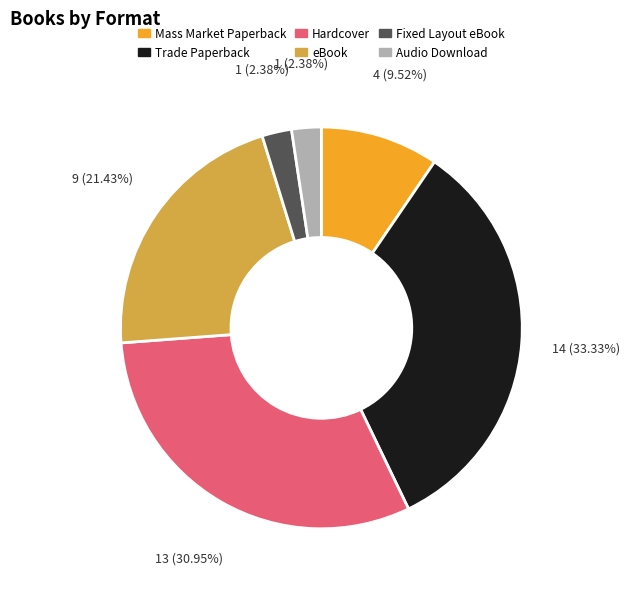

To the nearest percent, what percentage of the pie is Audio Download?

2%